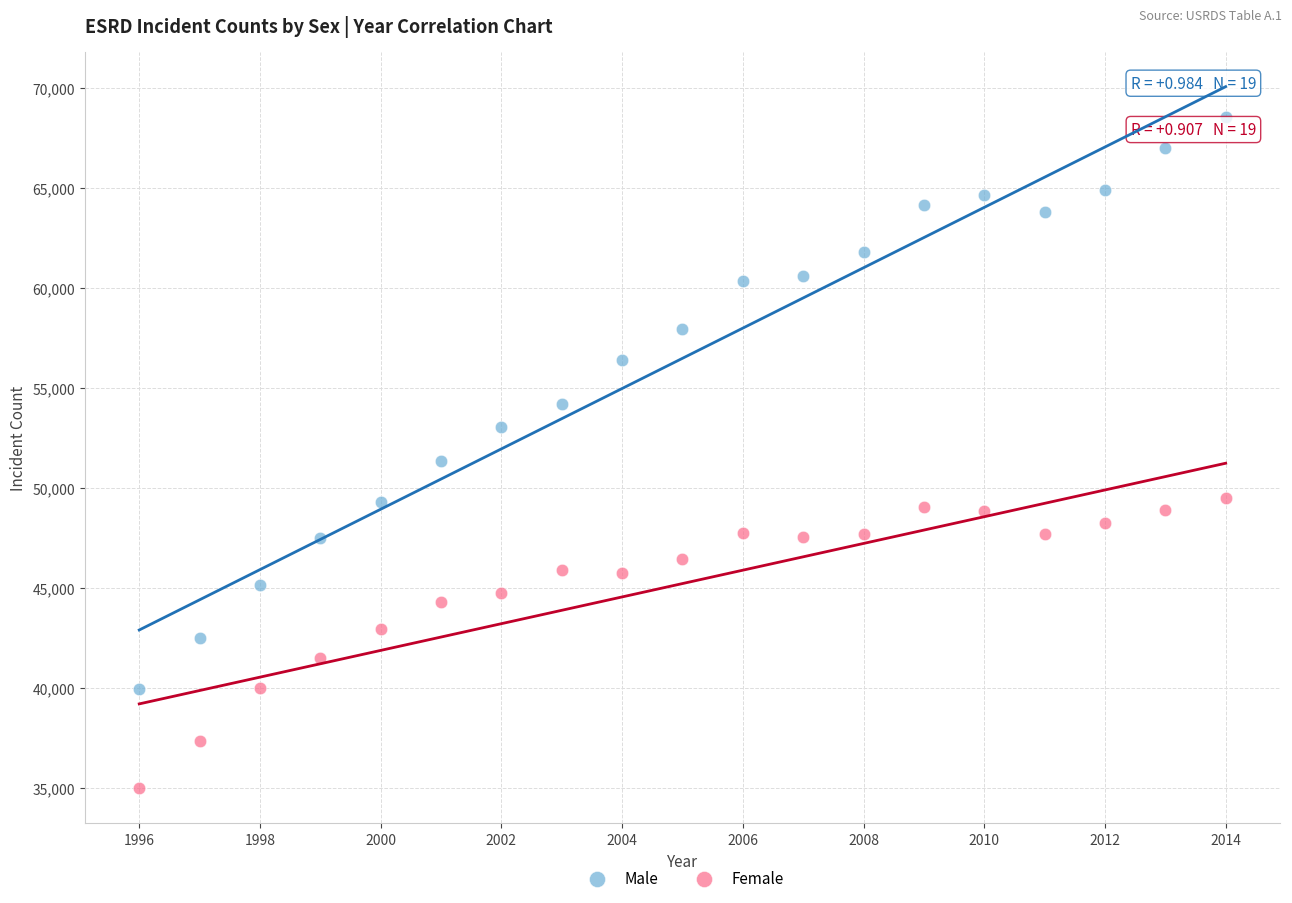

What is the X range (max minus min) for the scatter plot?

18